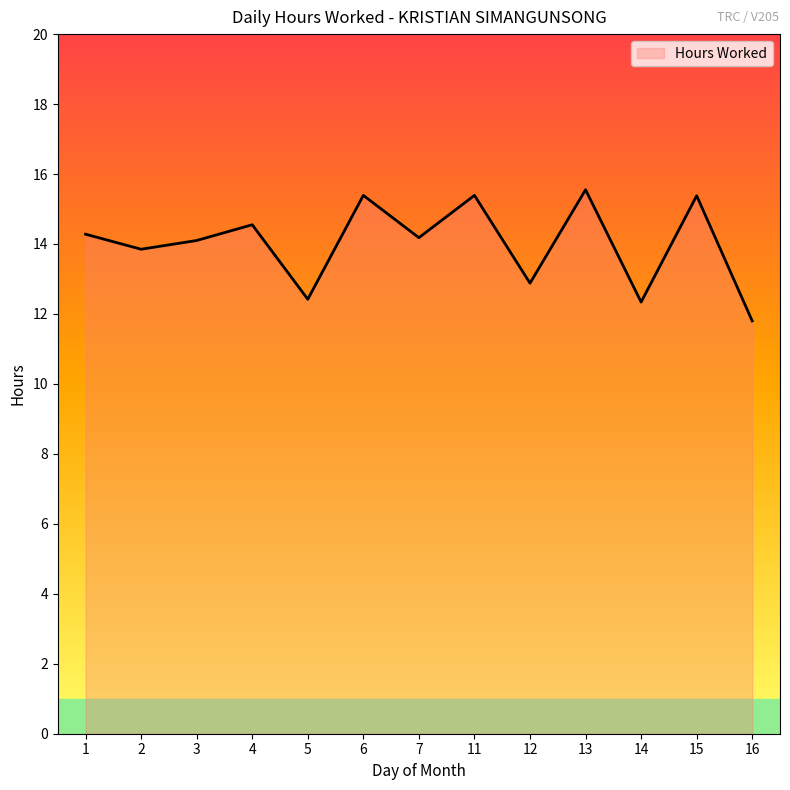

What is the approximate value at 4?

14.6